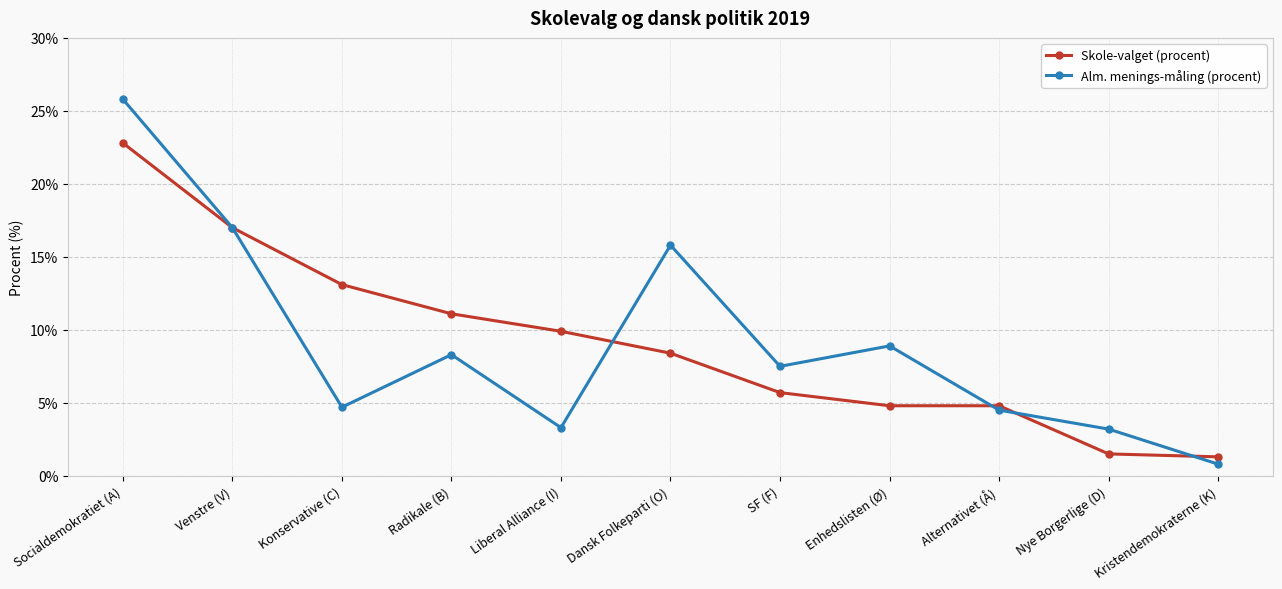

Which series changed the most between Socialdemokratiet (A) and Kristendemokraterne (K)?

Alm. menings-måling (procent)